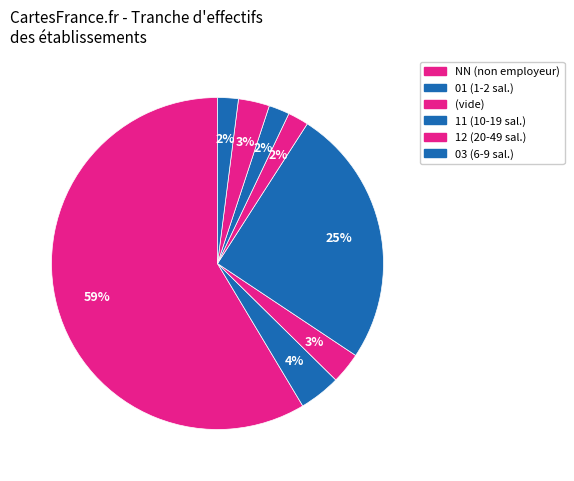

How many slices are in this pie chart?

8